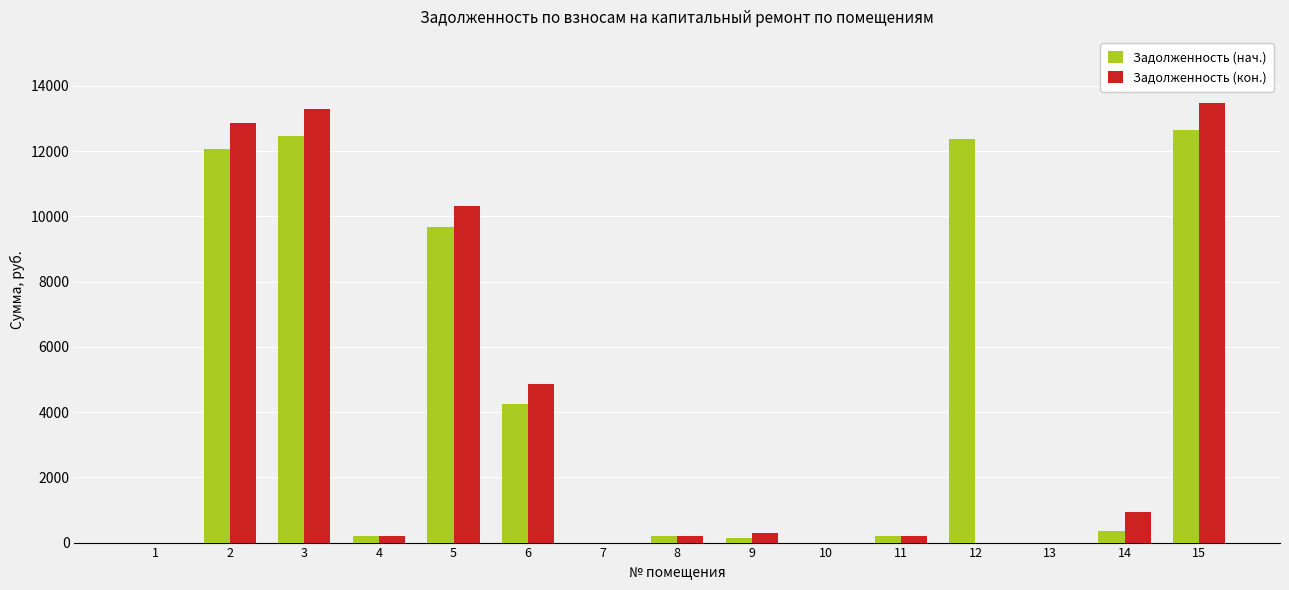

At which category is the sum across all series the highest?

15